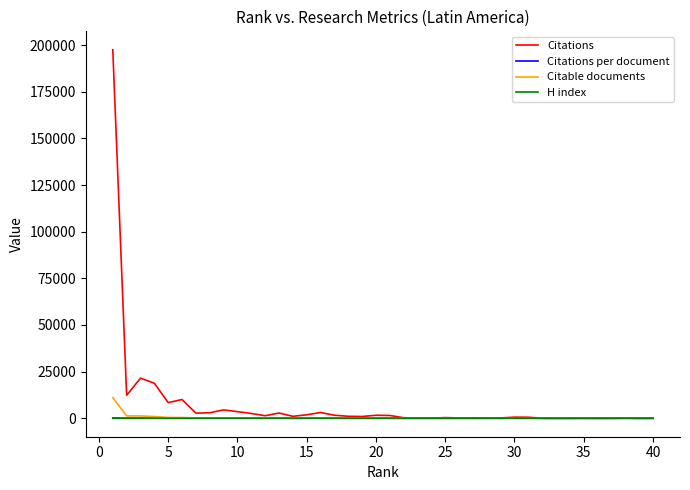

Which series has the widest spread of values?

Citations